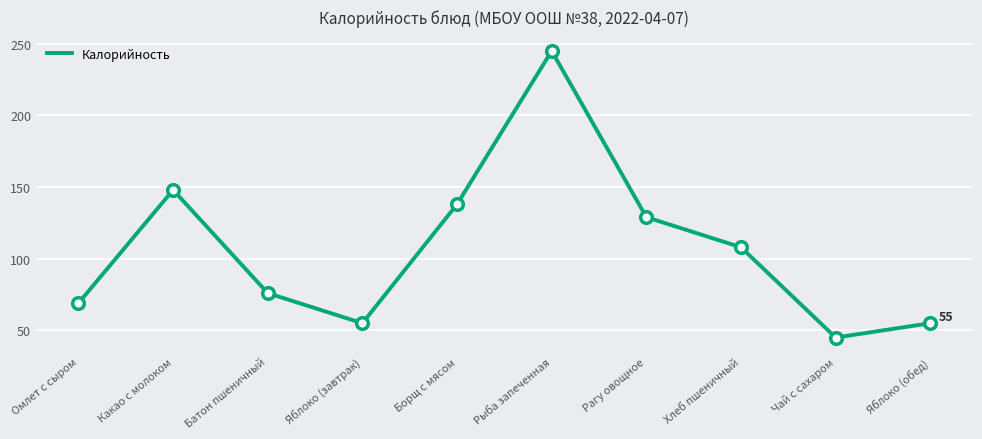

Between Чай с сахаром and Яблоко (обед), which is larger?

Яблоко (обед)